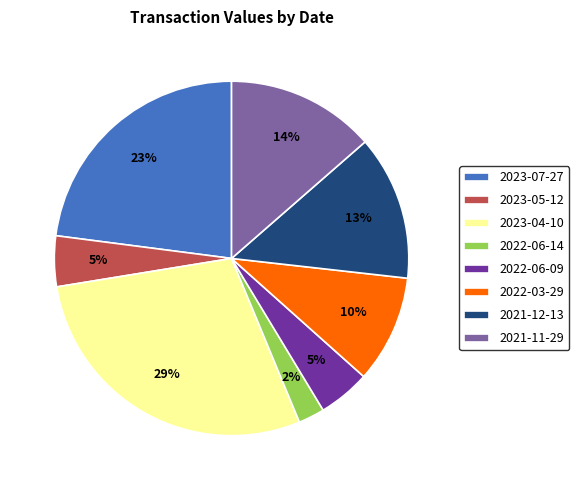

Approximately how many times larger is the value at 2021-11-29 compared to 2023-07-27?

0.6